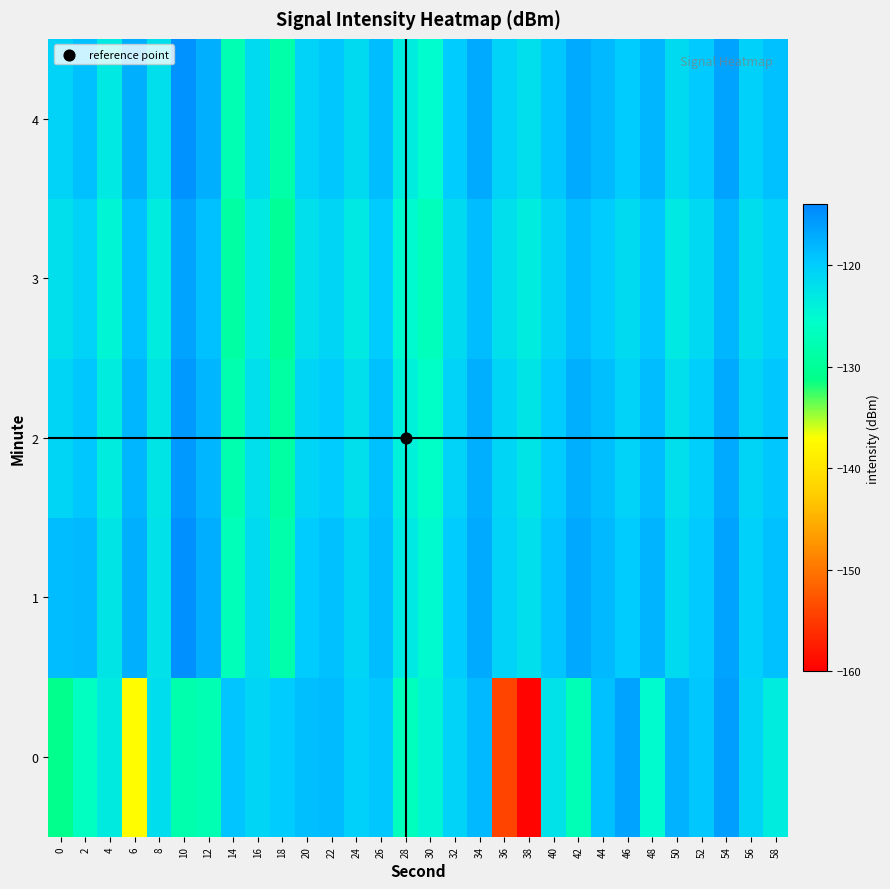

What is the greatest value displayed?

-114.8